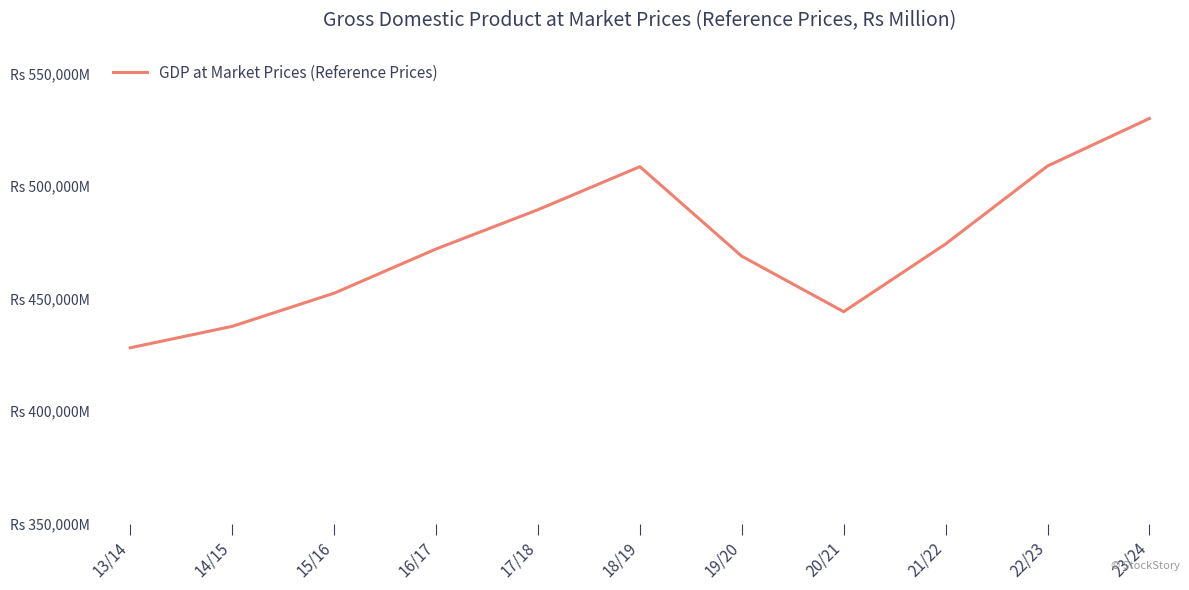

What is the difference between the values at 17/18 and 18/19?

19121